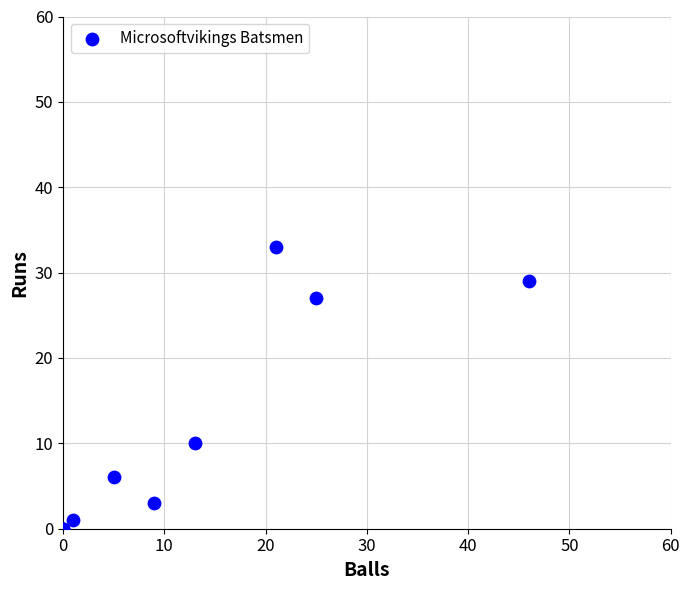

What Y value in the scatter plot is closest to 16?

10